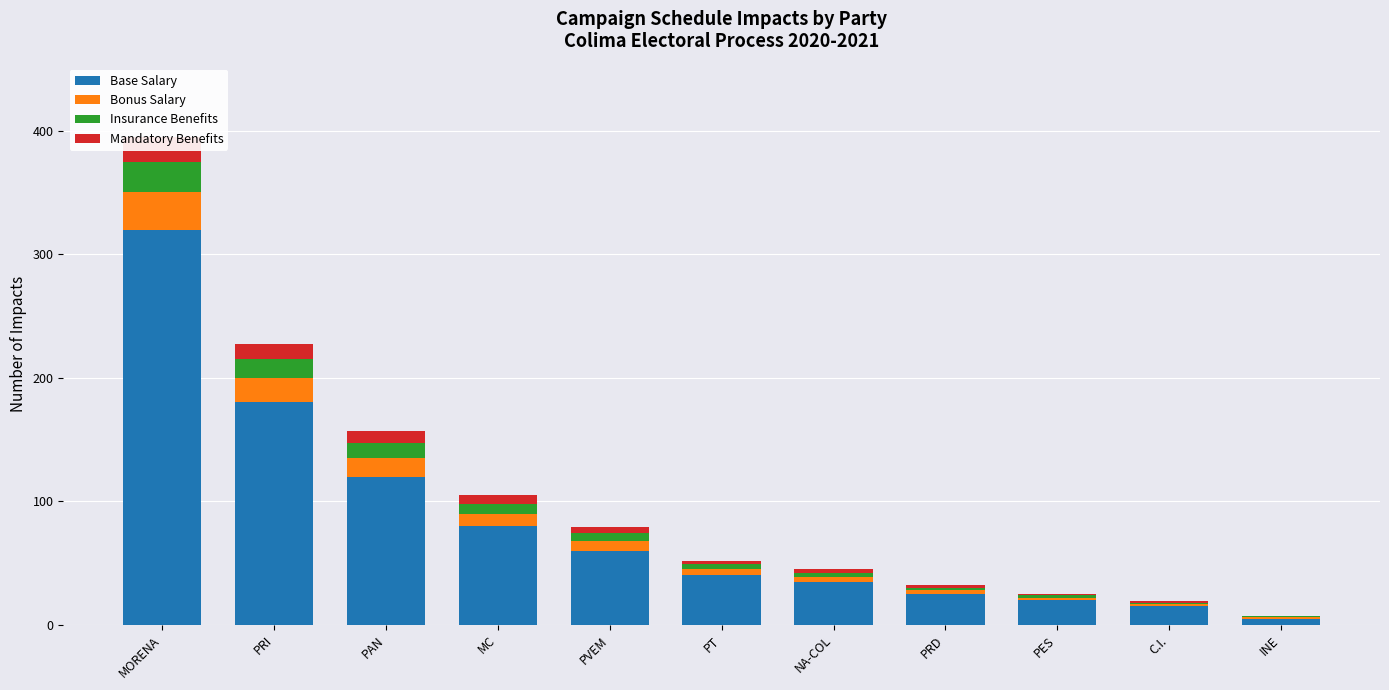

Rank the series at PRD from lowest to highest value.

Insurance Benefits, Mandatory Benefits, Bonus Salary, Base Salary